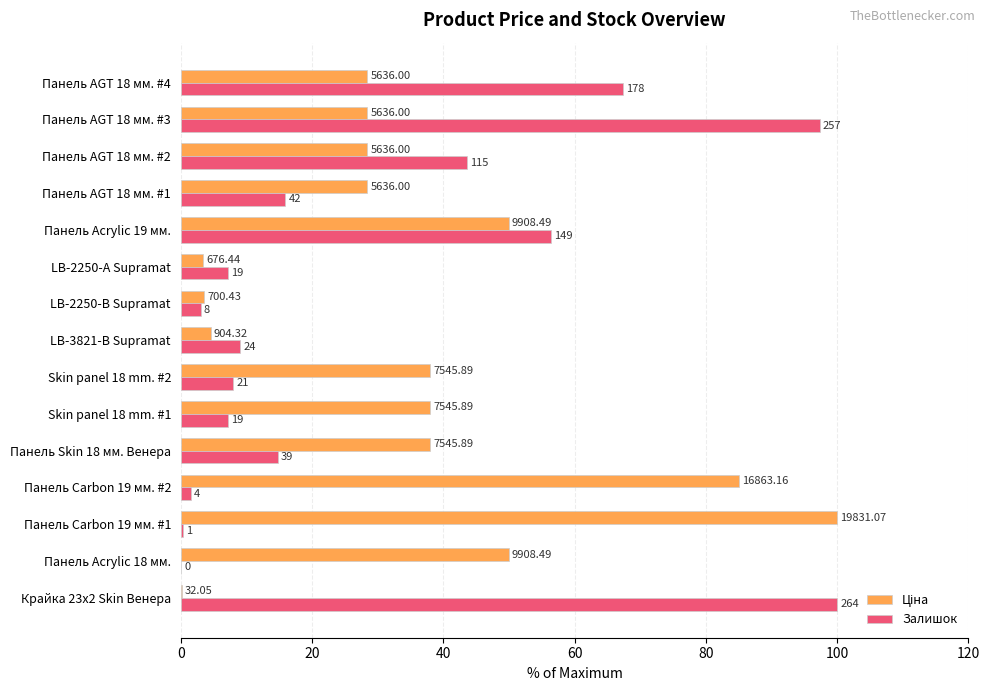

How many values in the Ціна series are below 28?

4